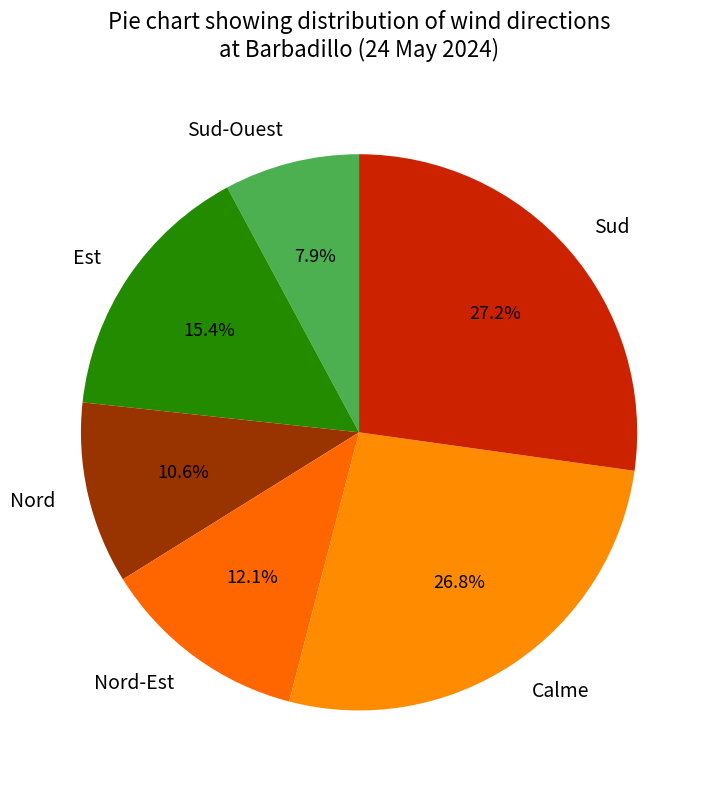

Which has a higher value, Nord or Sud-Ouest?

Nord